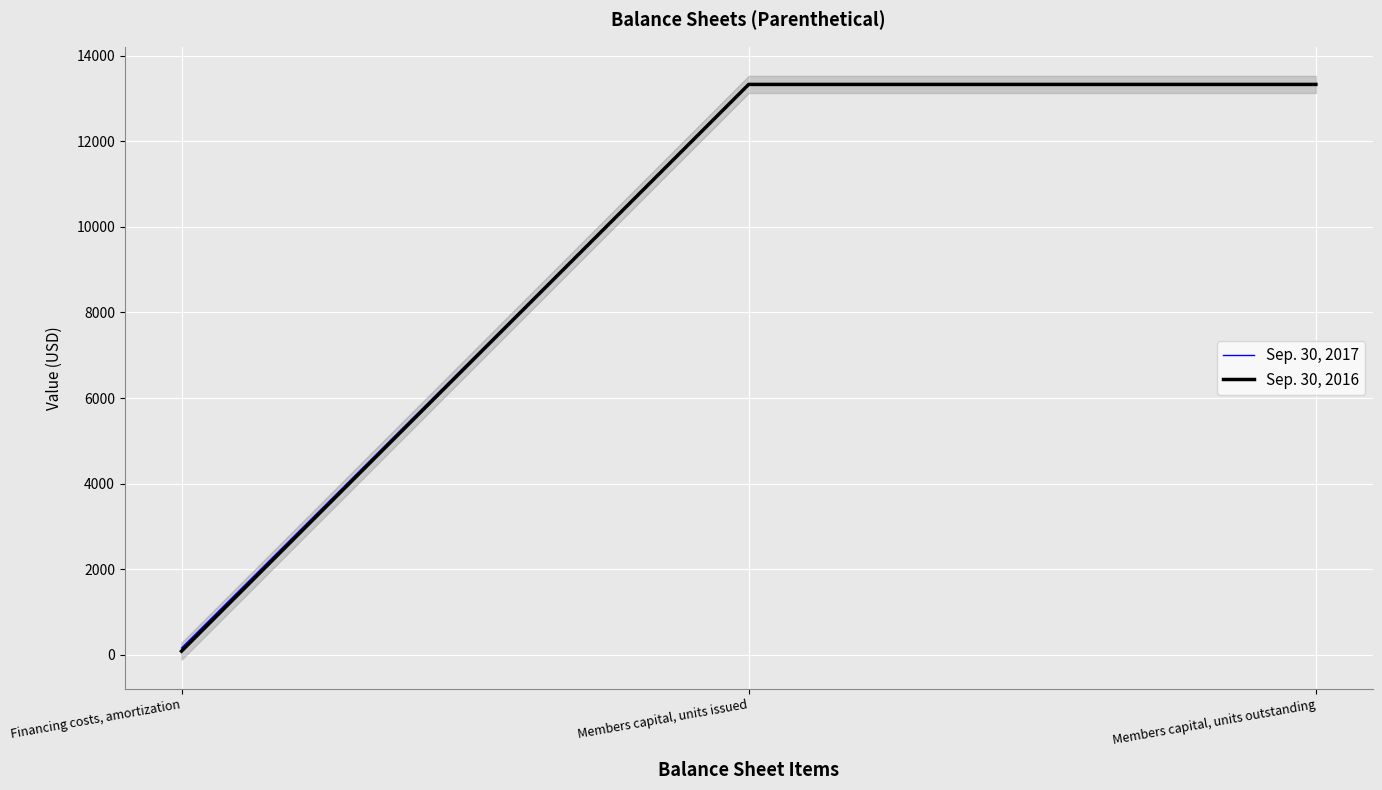

Count the number of categories in the chart.

3